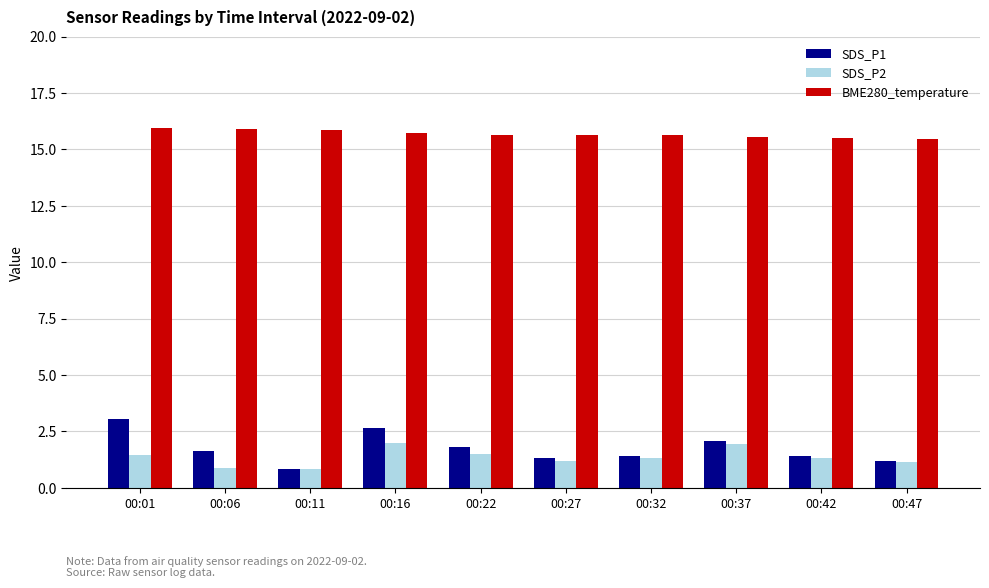

Rank the series by their maximum value, from highest to lowest.

BME280_temperature, SDS_P1, SDS_P2